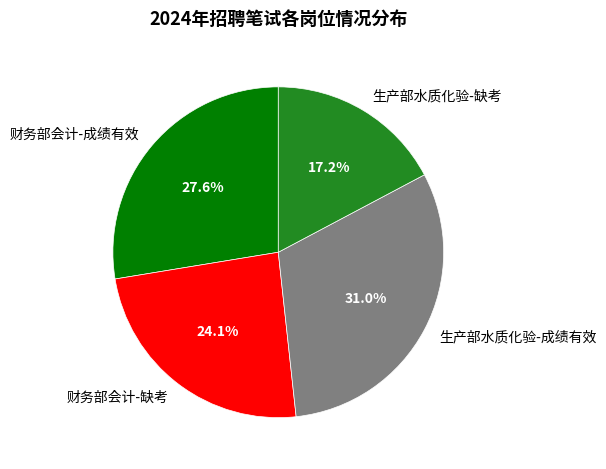

Does 财务部会计-成绩有效 account for over 50% of the chart?

No